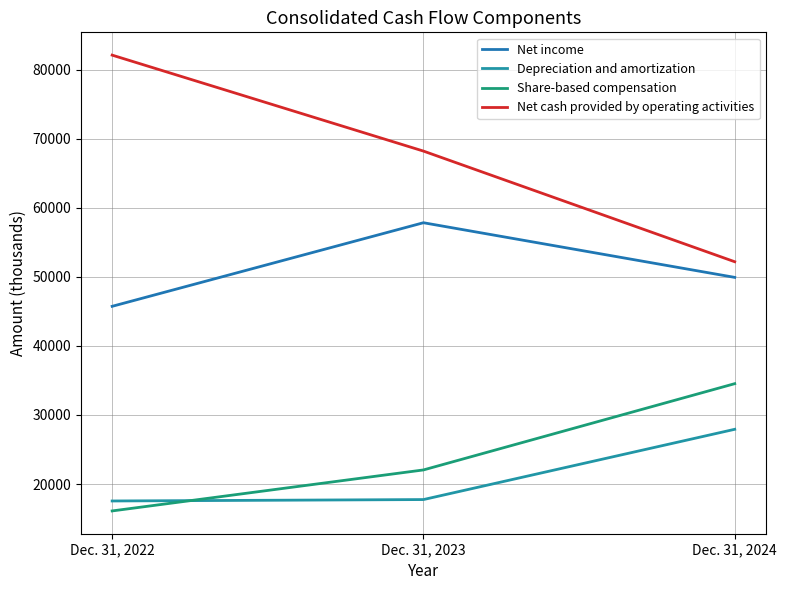

Is it true that Net cash provided by operating activities equals 52198 at Dec. 31, 2024?

True